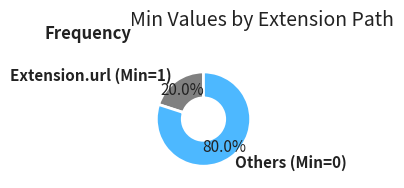

How many slices are in this pie chart?

2